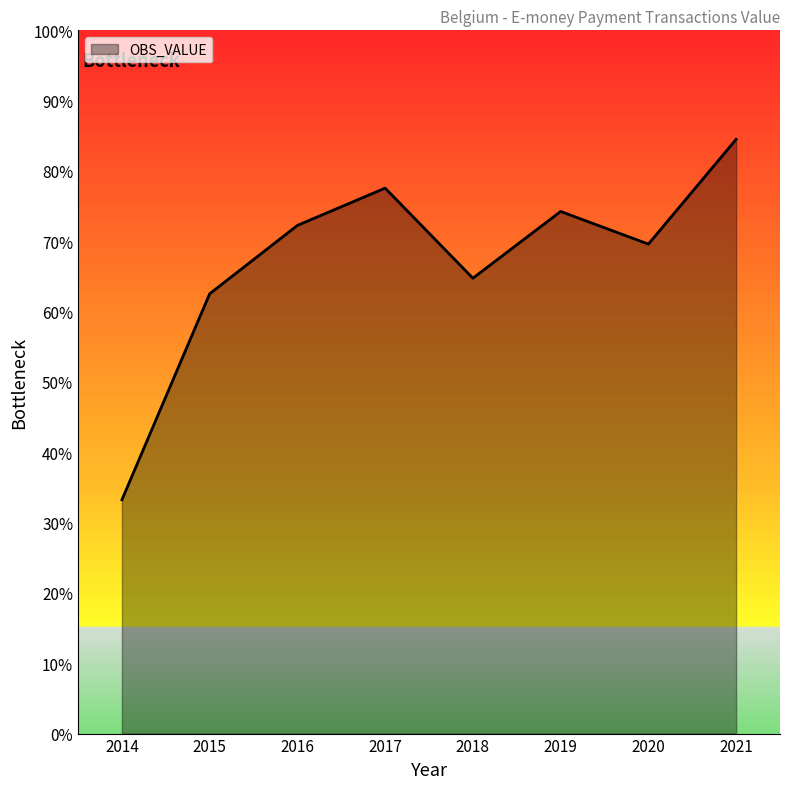

Rank the categories by value from highest to lowest.

2021, 2017, 2019, 2016, 2020, 2018, 2015, 2014